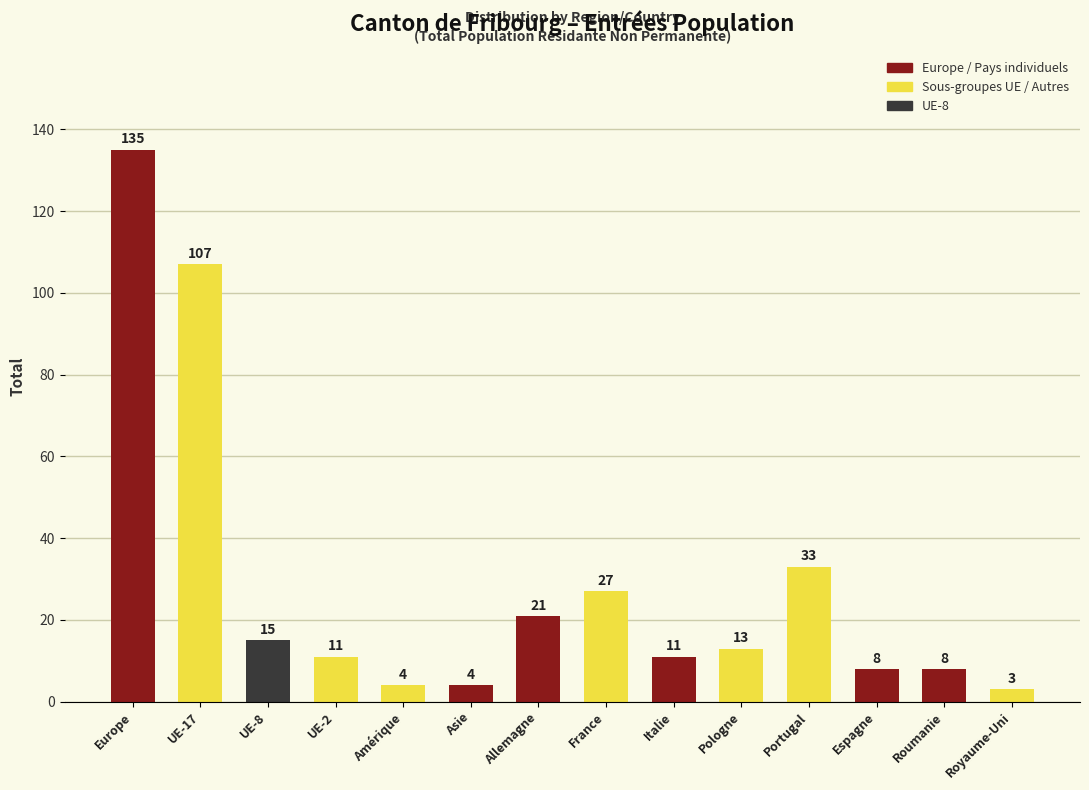

Reading right to left, extract all data points from this chart.

Royaume-Uni=3	Roumanie=8	Espagne=8	Portugal=33	Pologne=13	Italie=11	France=27	Allemagne=21	Asie=4	Amérique=4	UE-2=11	UE-8=15	UE-17=107	Europe=135